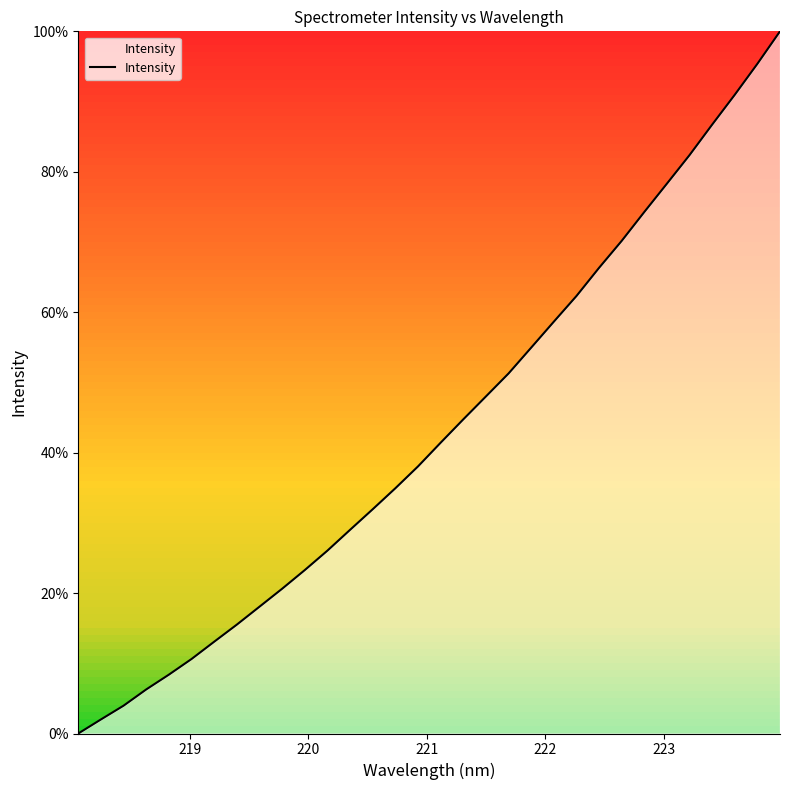

What is the difference between the maximum and minimum values?

100.0